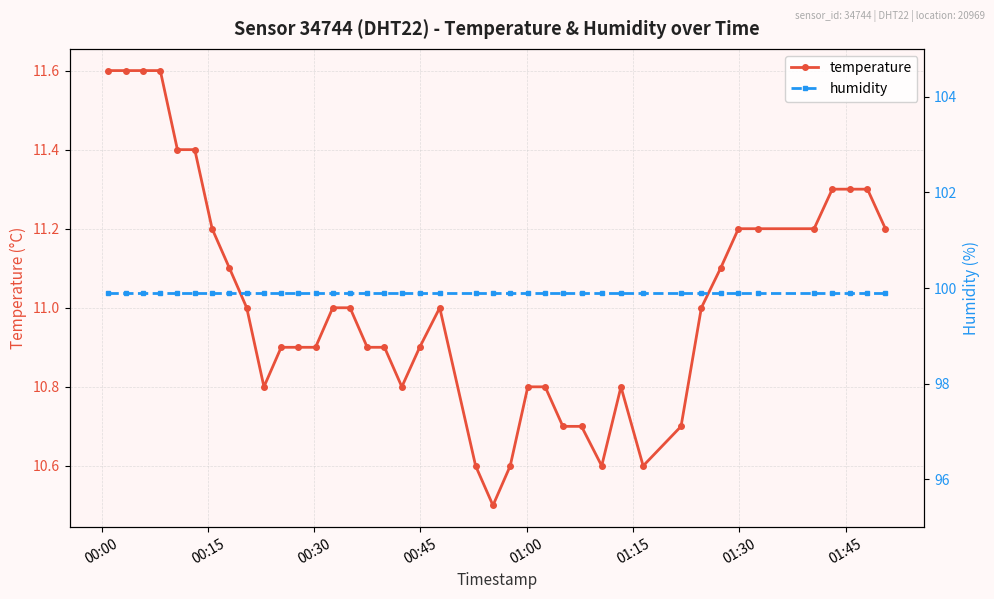

What is the sum of all temperature values?

440.7